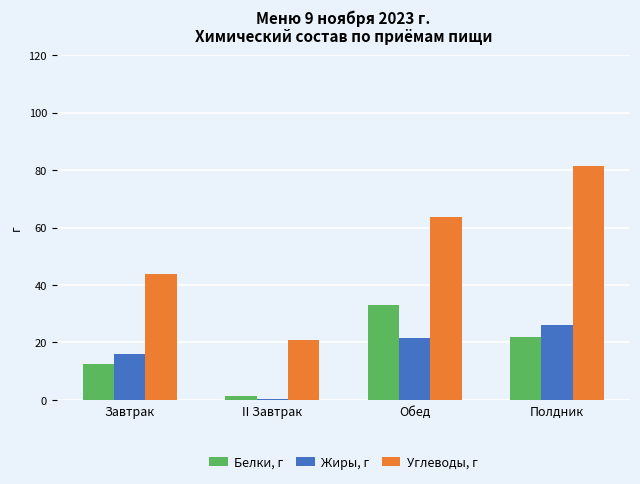

What is the total value across all series at II Завтрак?

23.0